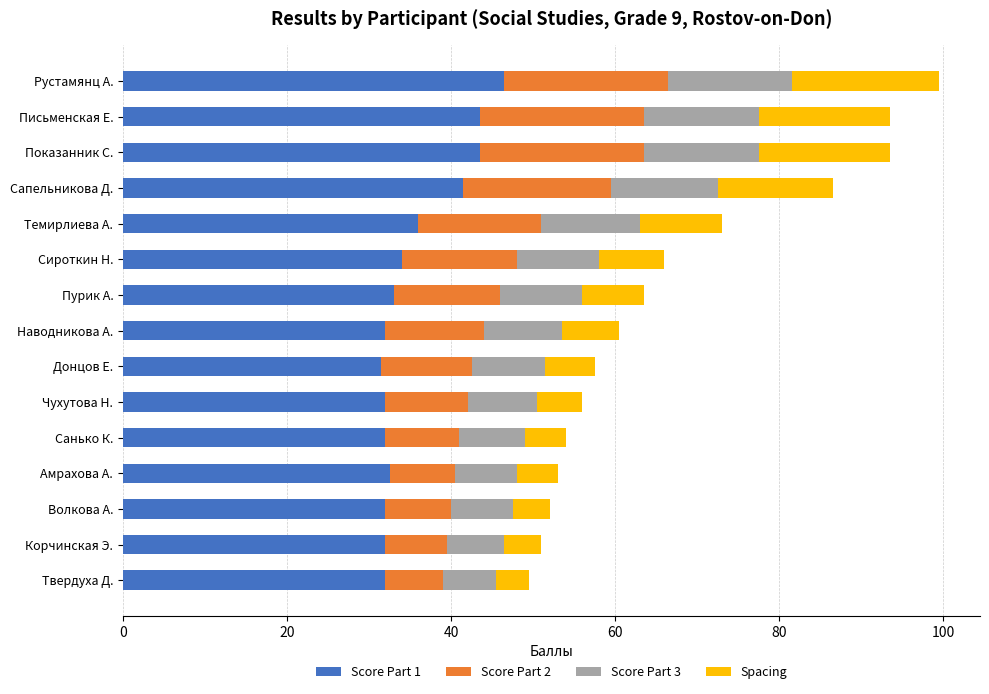

What is the total value across all series at Чухутова Н.?

56.0